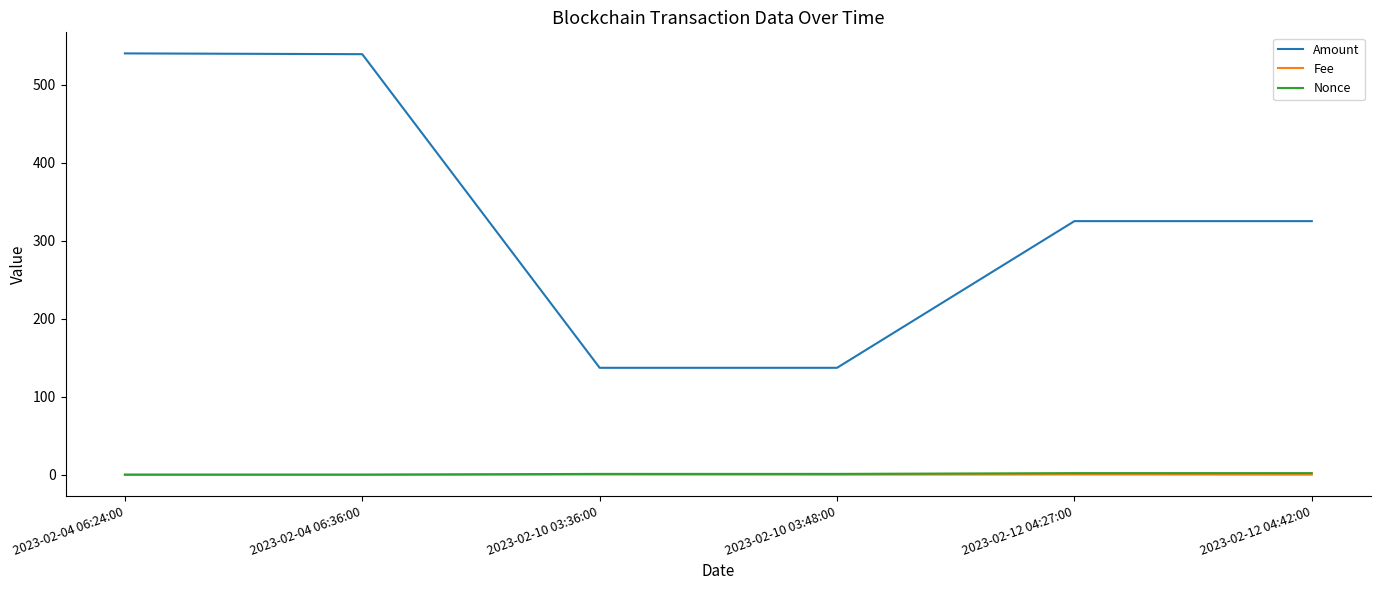

True or false: Amount has a value of 137.0 at 2023-02-10 03:36:00.

True